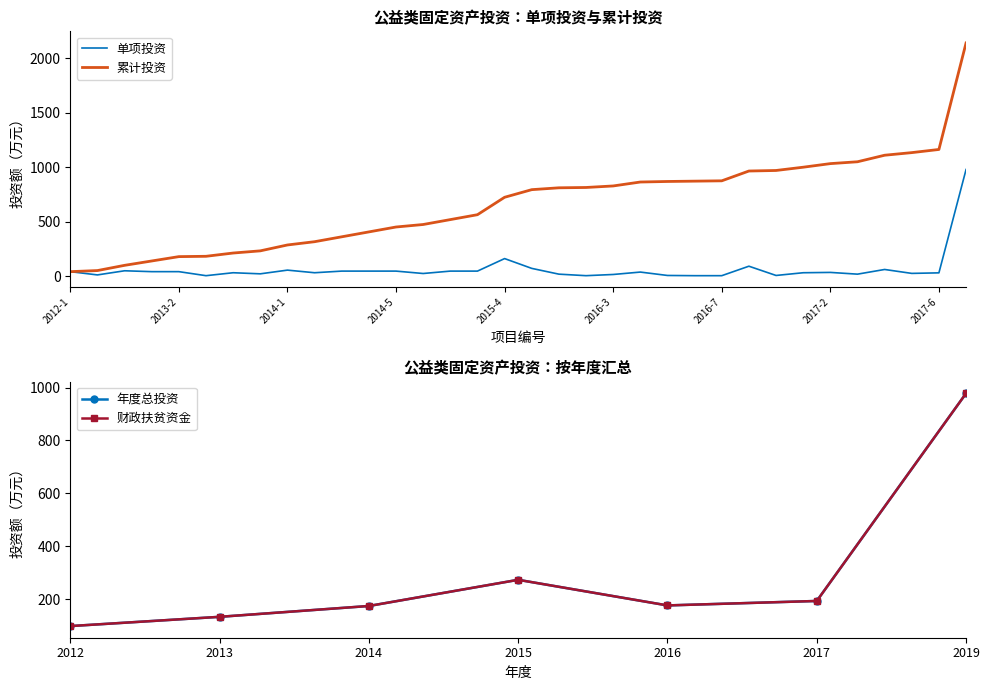

Reading left to right, extract all data points from this chart.

2012-1=40.0	2012-2=10.0	2012-3=48.0	2013-1=40.0	2013-2=40.0	2013-3=3.0	2013-4=30.0	2013-5=20.0	2014-1=54.0	2014-2=30.0	2014-3=45.0	2014-4=45.0	2014-5=45.0	2015-1=23.0	2015-2=45.0	2015-3=45.0	2015-4=160.0	2015-5=70.0	2016-1=17.0	2016-2=3.0	2016-3=14.0	2016-4=36.1	2016-5=5.0	2016-6=3.0	2016-7=3.0	2016-8=90.0	2016-9=5.0	2017-1=30.0	2017-2=33.0	2017-3=17.0	2017-4=60.0	2017-5=24.0	2017-6=29.0	2019-1=978.0